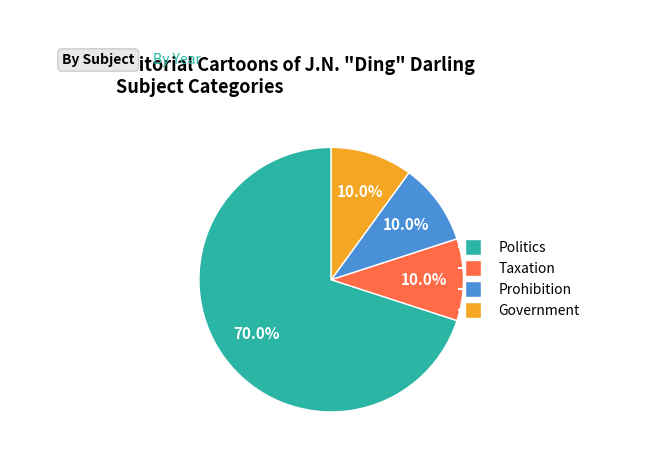

To the nearest percent, what is the average slice percentage?

25%